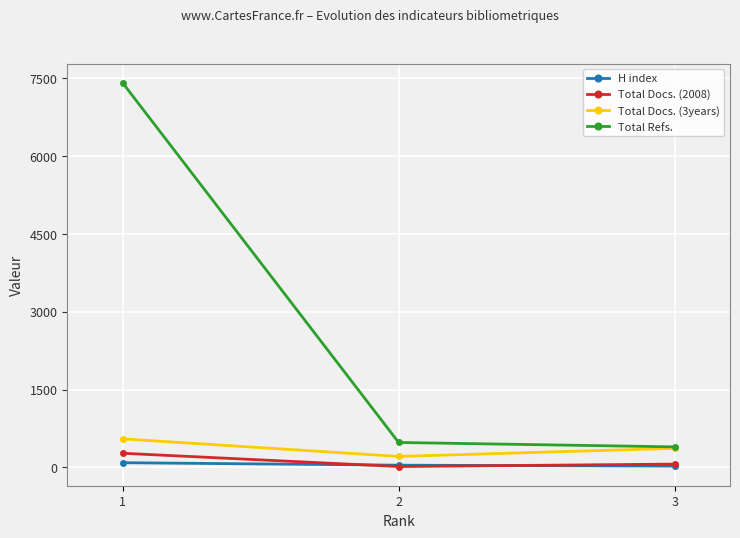

The Total Docs. (2008) series shows 64 at 3. True or false?

True